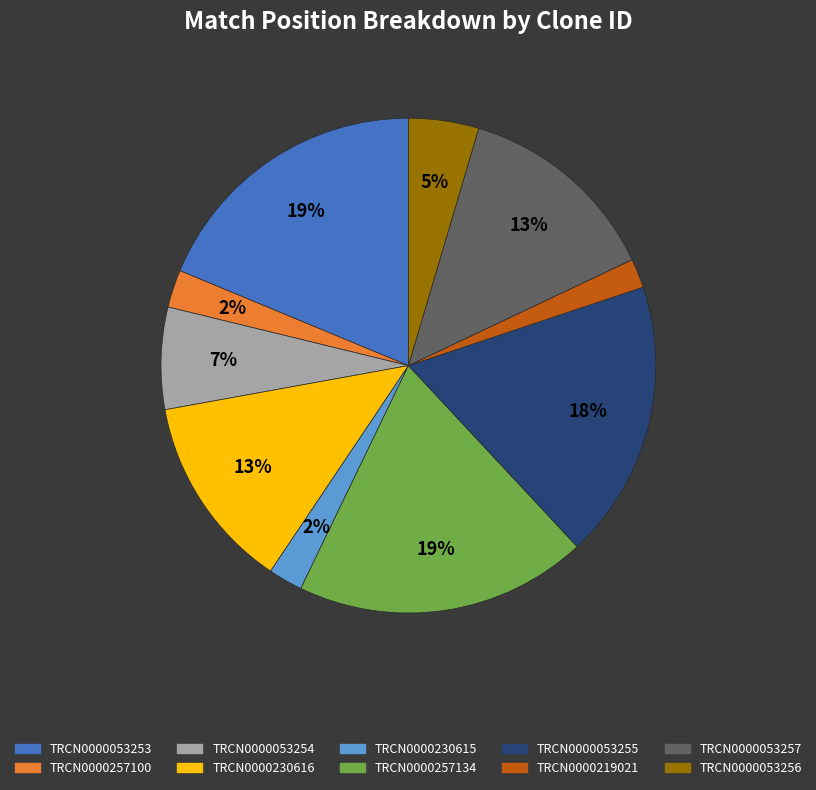

True or false: TRCN0000257134 accounts for 19% of the total.

True